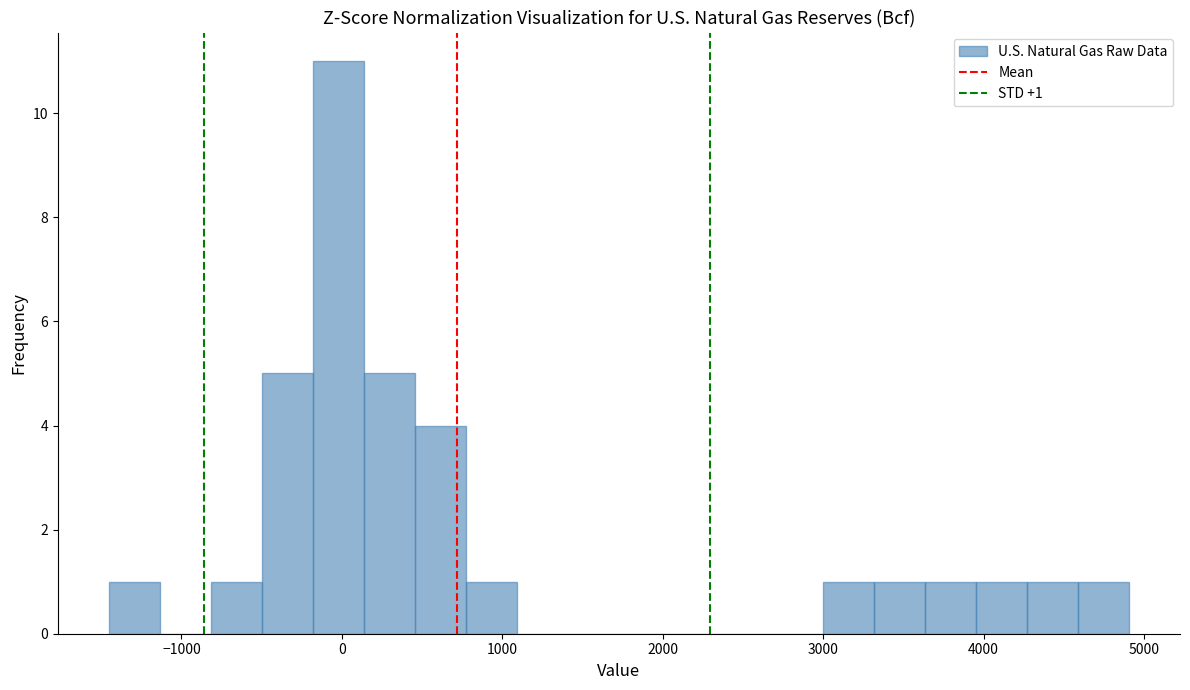

Read against the x-axis, roughly where is the centre of the tallest bar?

0